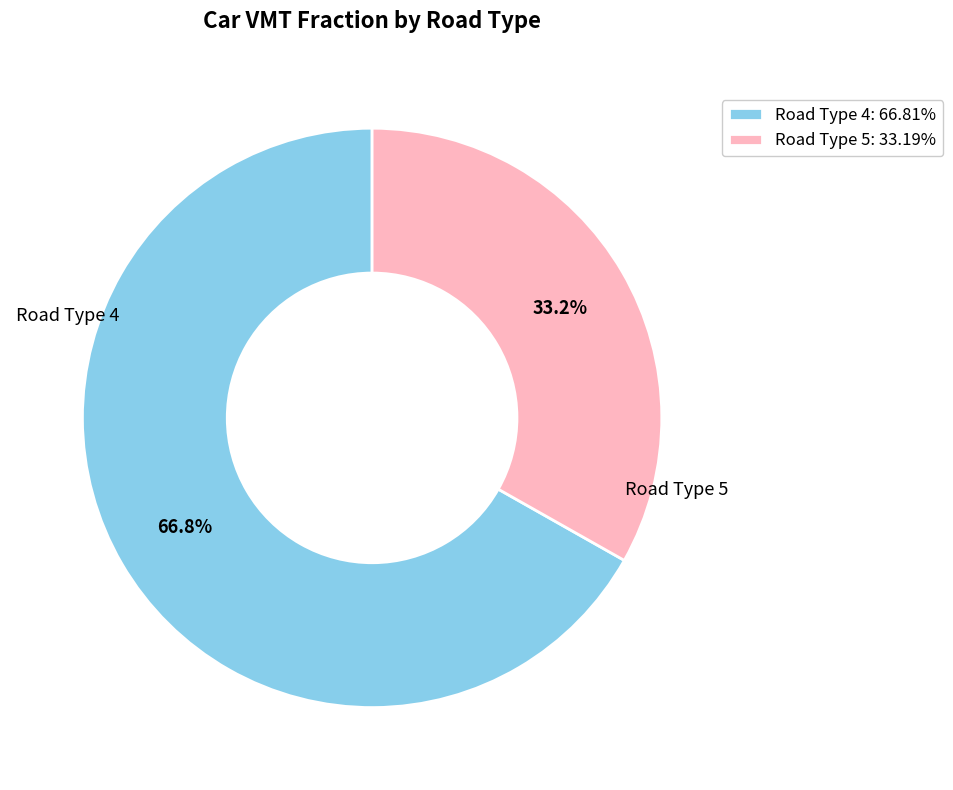

How many segments does this pie chart have?

2